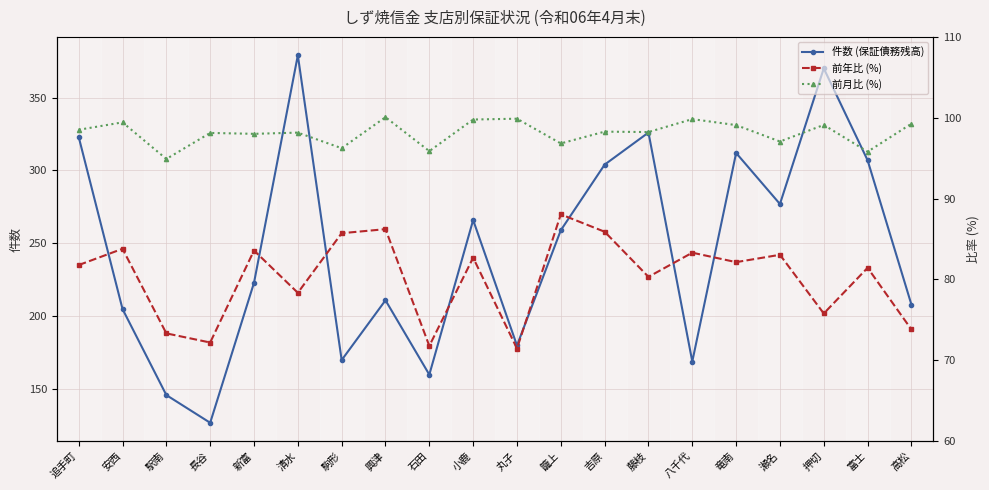

Which series changed the most between 藤枝 and 富士?

件数 (保証債務残高)